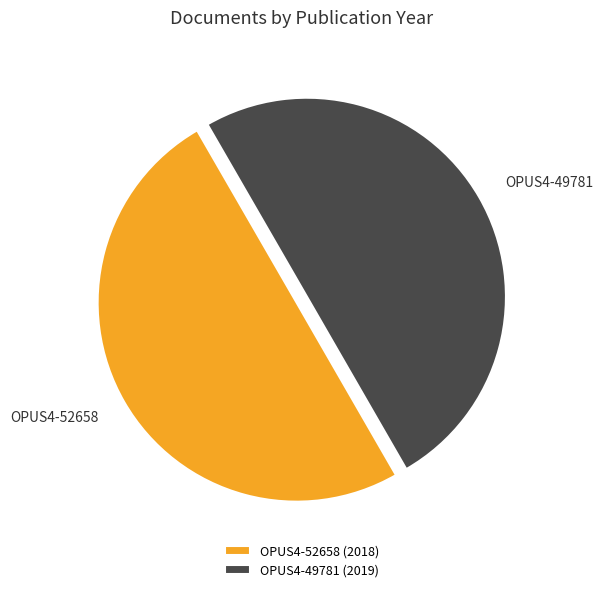

Do OPUS4-49781 and OPUS4-52658 together represent more than half of the pie?

Yes